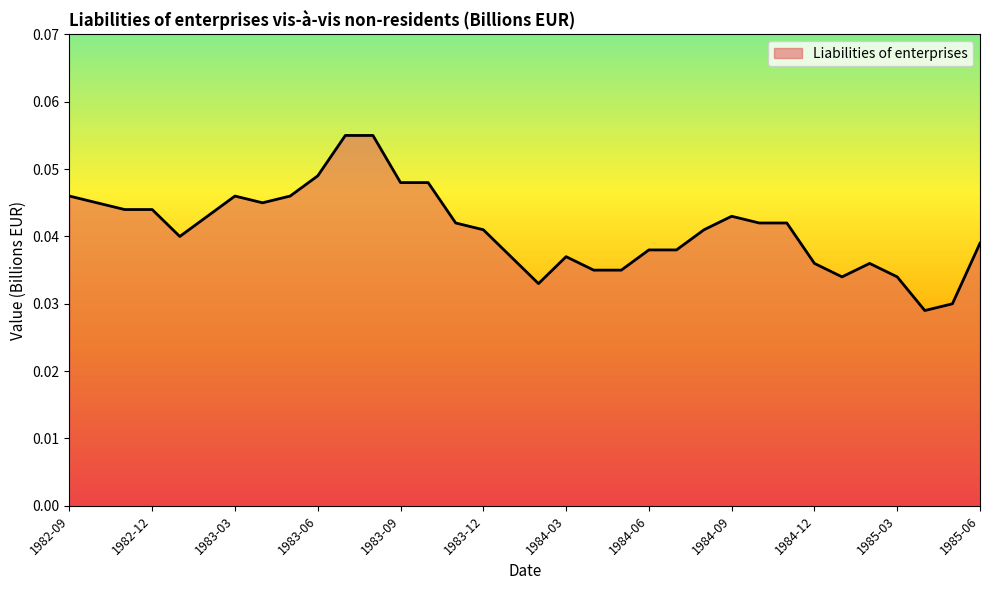

How many points are lower than both their immediate neighbors (excluding endpoints)?

5